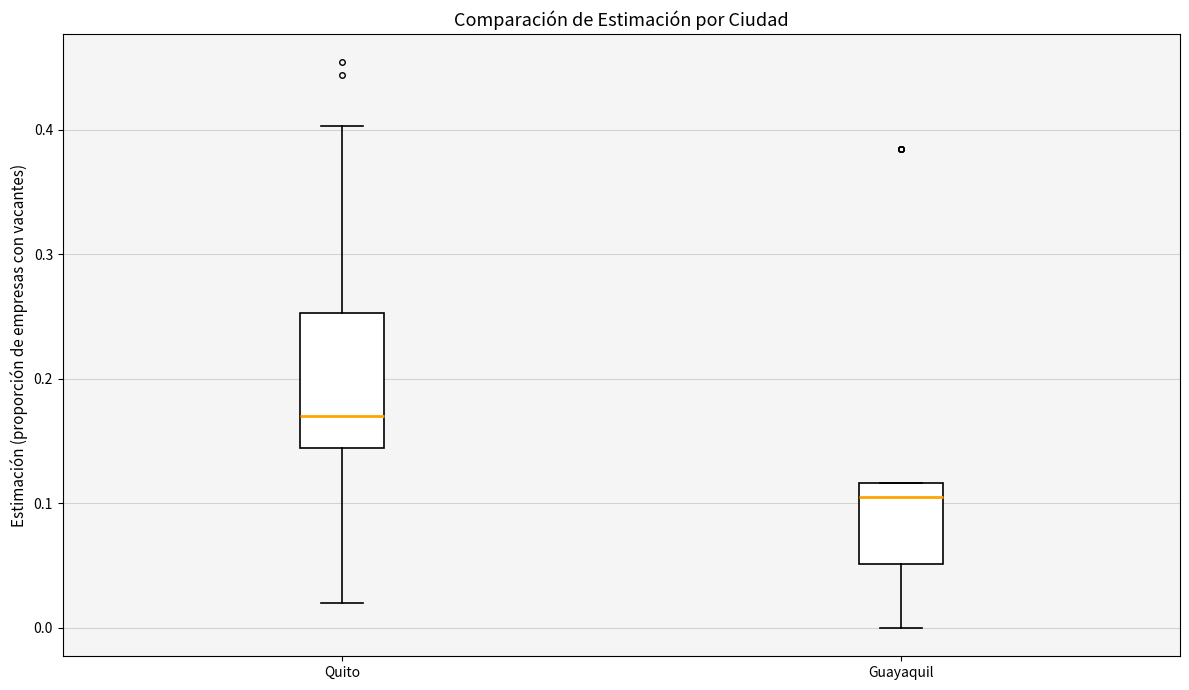

Reading left to right, read every box against the y-axis: the position of its median line, the range the box covers, and the ends of its whiskers. The values are not printed on the chart, so give them approximately, as read against the axis.

Quito: median 0.17, box 0.14 to 0.25, whiskers 0.02 to 0.40
Guayaquil: median 0.10, box 0.05 to 0.12, whiskers 0.00 to 0.12